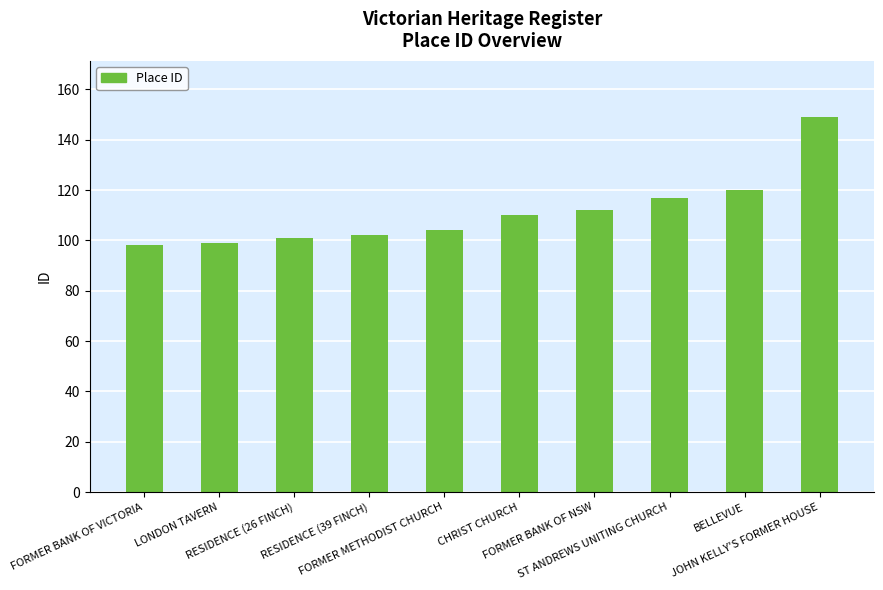

Between CHRIST CHURCH and FORMER METHODIST CHURCH, which is larger?

CHRIST CHURCH